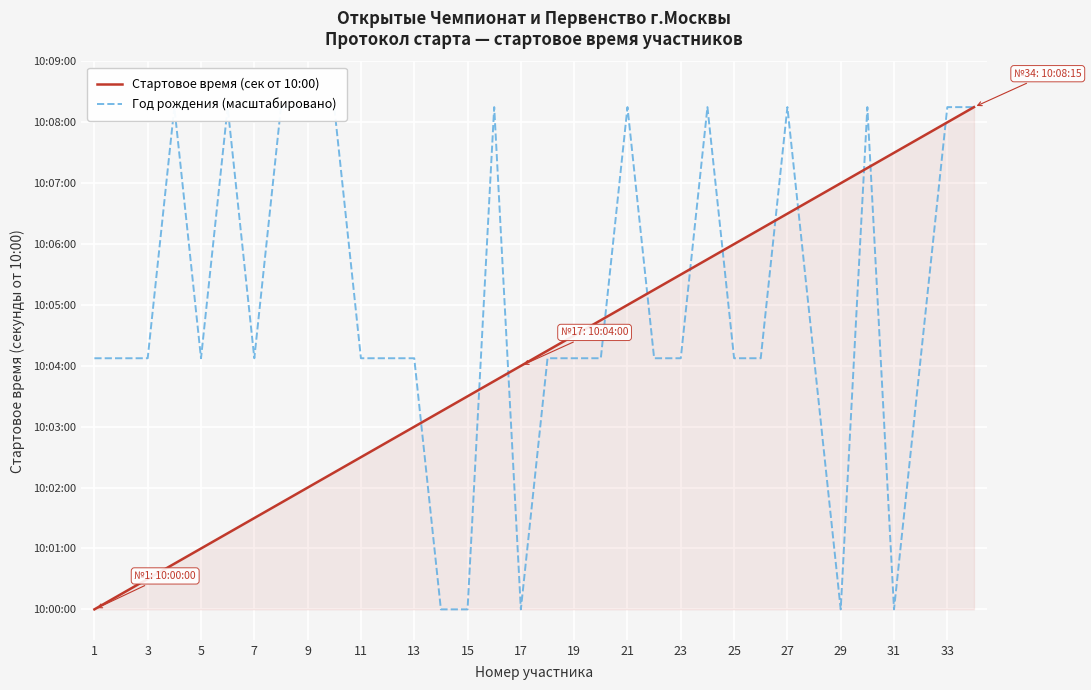

Which series has the widest spread of values?

Стартовое время (сек от 10:00)